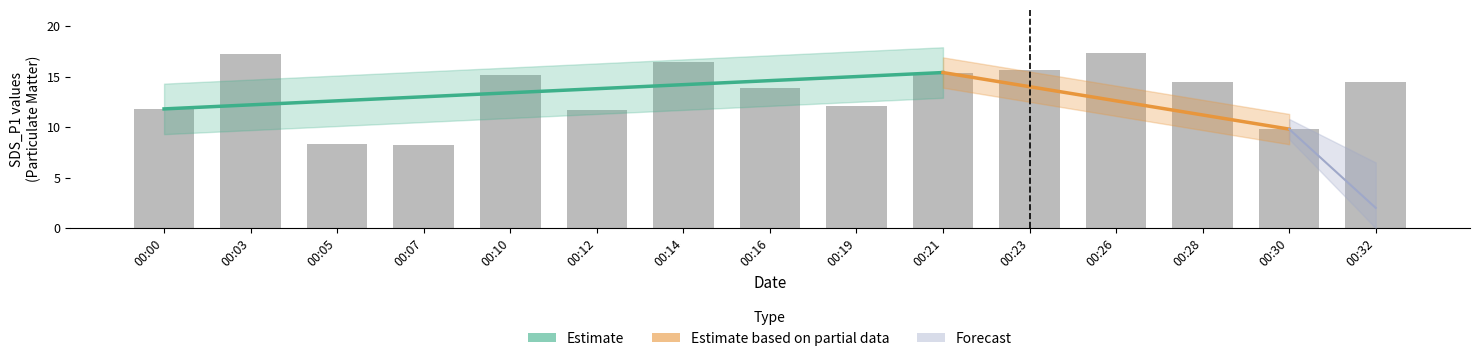

What is the greatest value displayed?

17.3